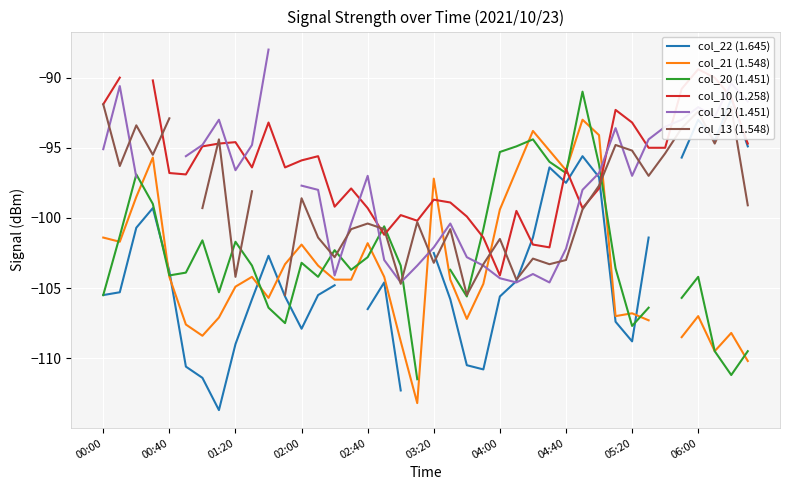

Rank the series by their maximum value, from lowest to highest.

col_21 (1.548), col_13 (1.548), col_22 (1.645), col_20 (1.451), col_10 (1.258), col_12 (1.451)